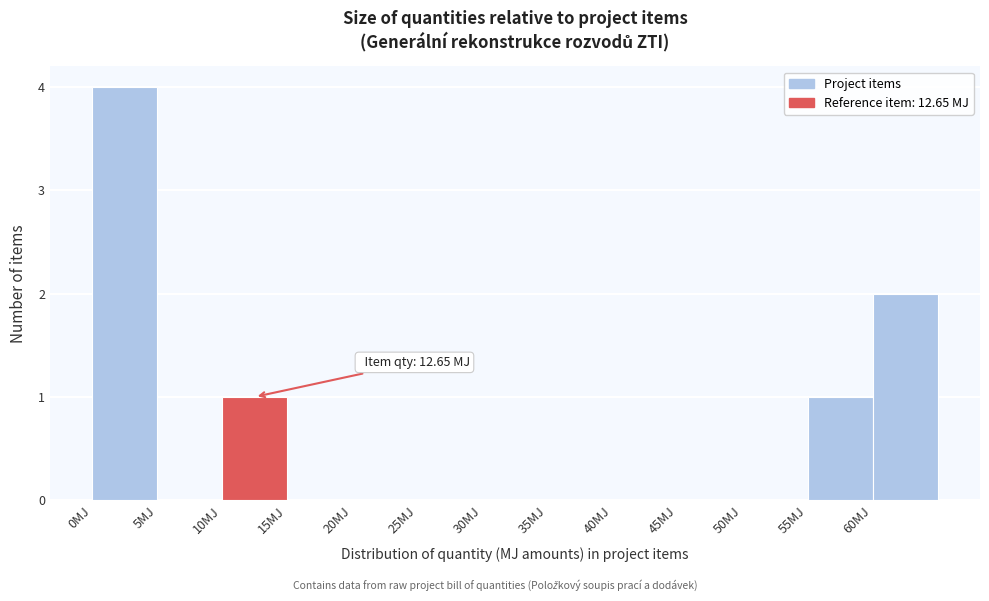

Over which range of the x-axis is the bar tallest?

0 to 5